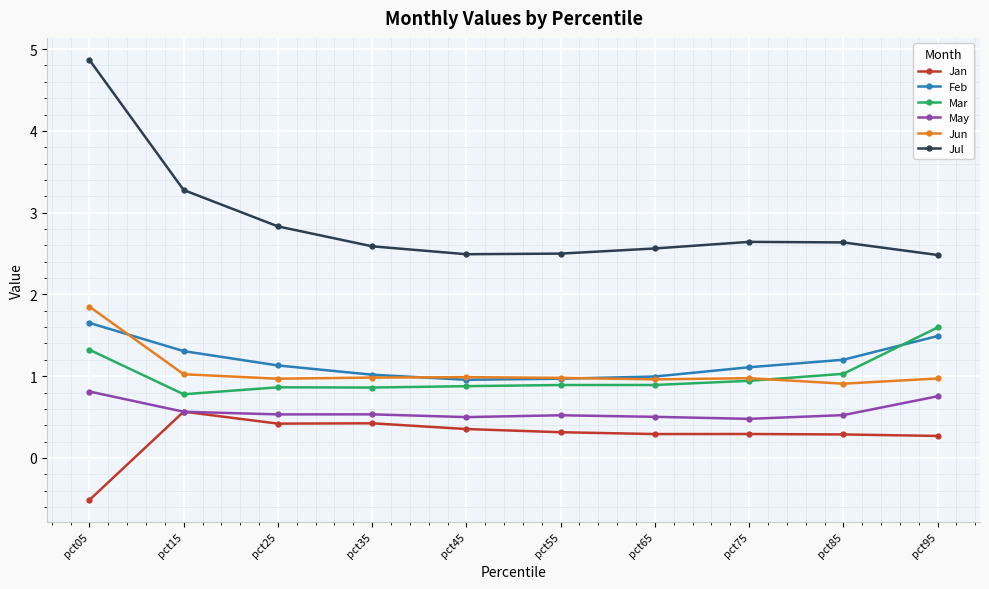

What are all the series names shown in the legend?

Jan, Feb, Mar, May, Jun, Jul